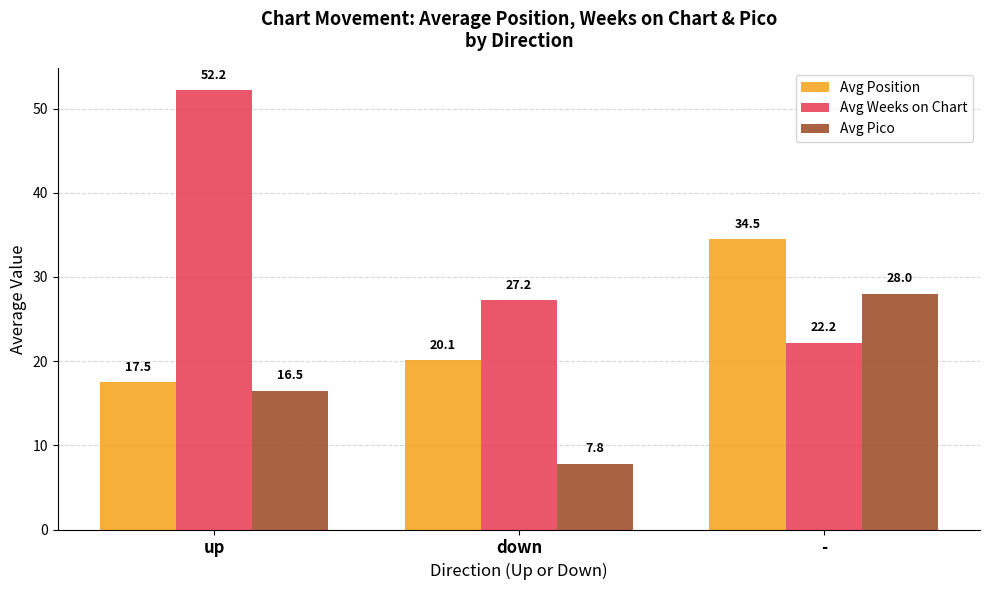

What are all the series names shown in the legend?

Avg Position, Avg Weeks on Chart, Avg Pico